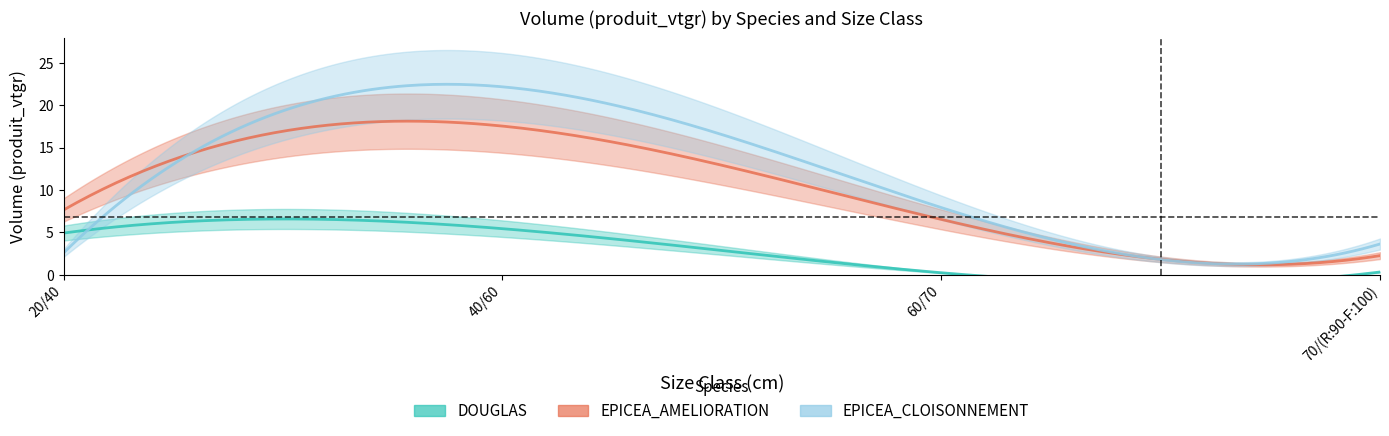

The value of DOUGLAS at 40/60 is 5.4. True or false?

True